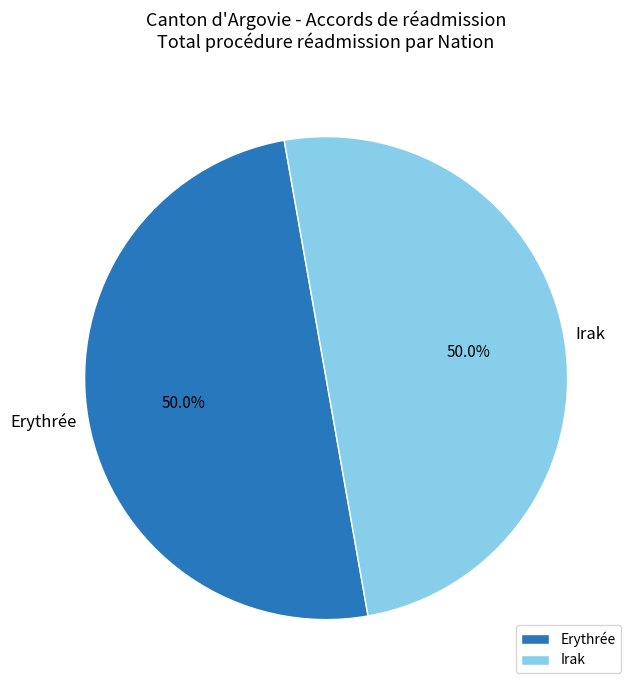

What is the ratio of the value at Erythrée to the value at Irak?

1.0